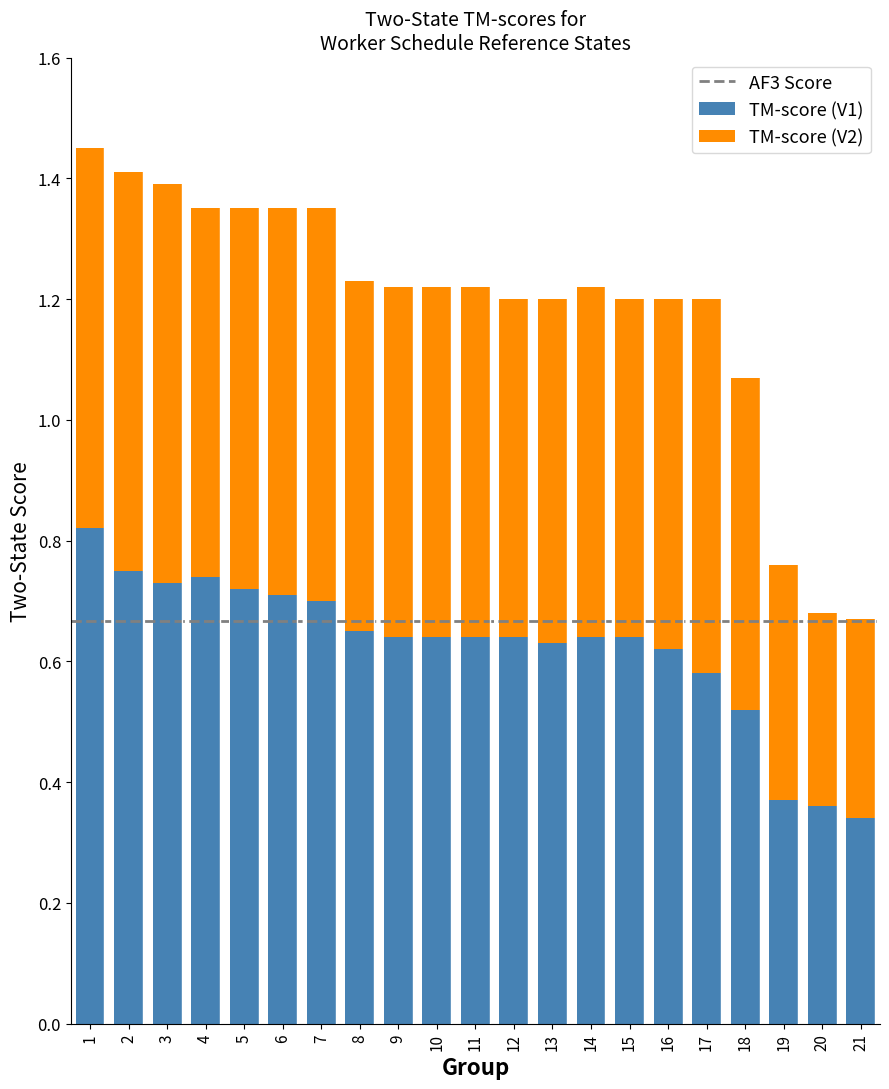

What is the sum of the TM-score (V1) values at 3 and 17?

1.3